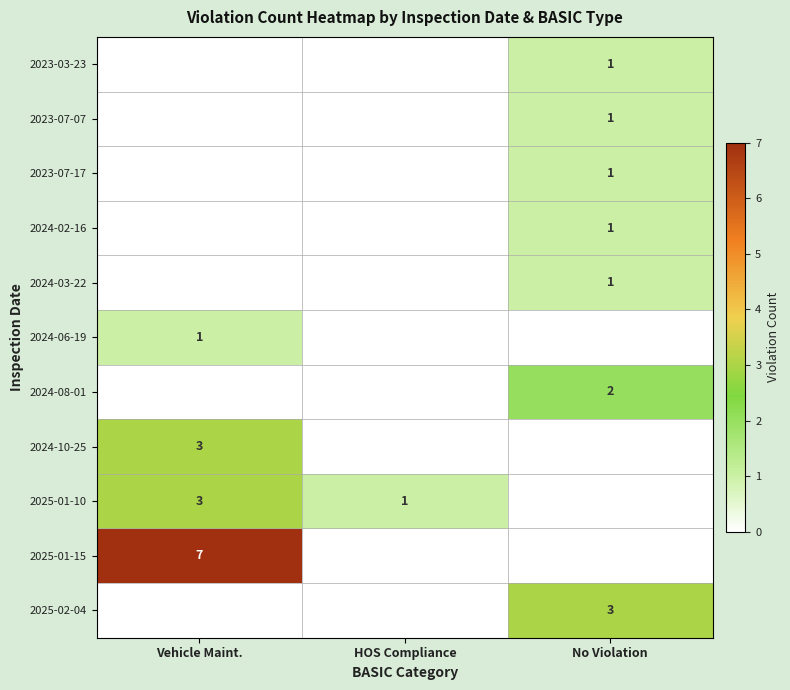

The 2024-10-25 series shows 3 at Vehicle Maint.. True or false?

True